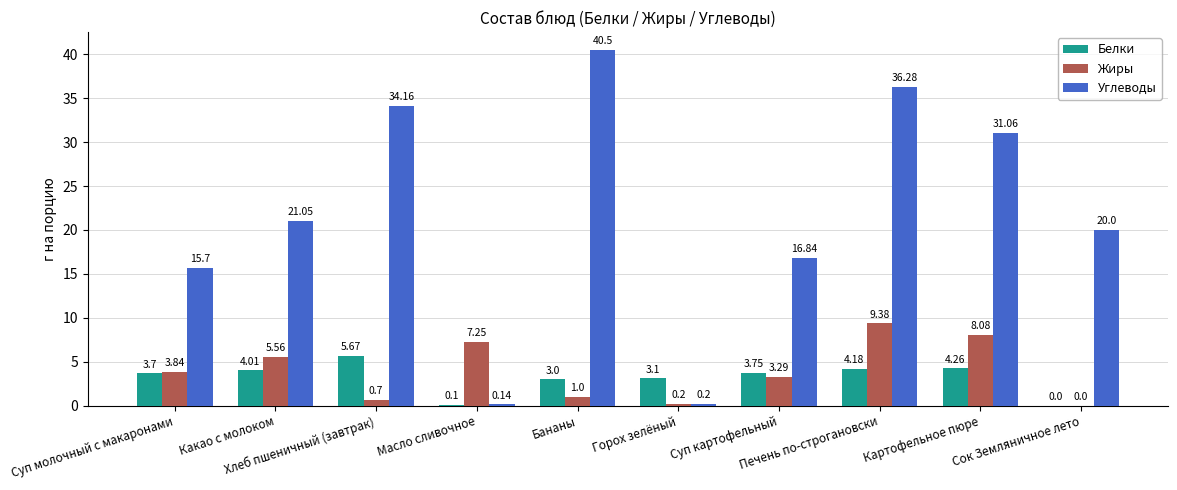

What is the sum of all Углеводы values?

215.9